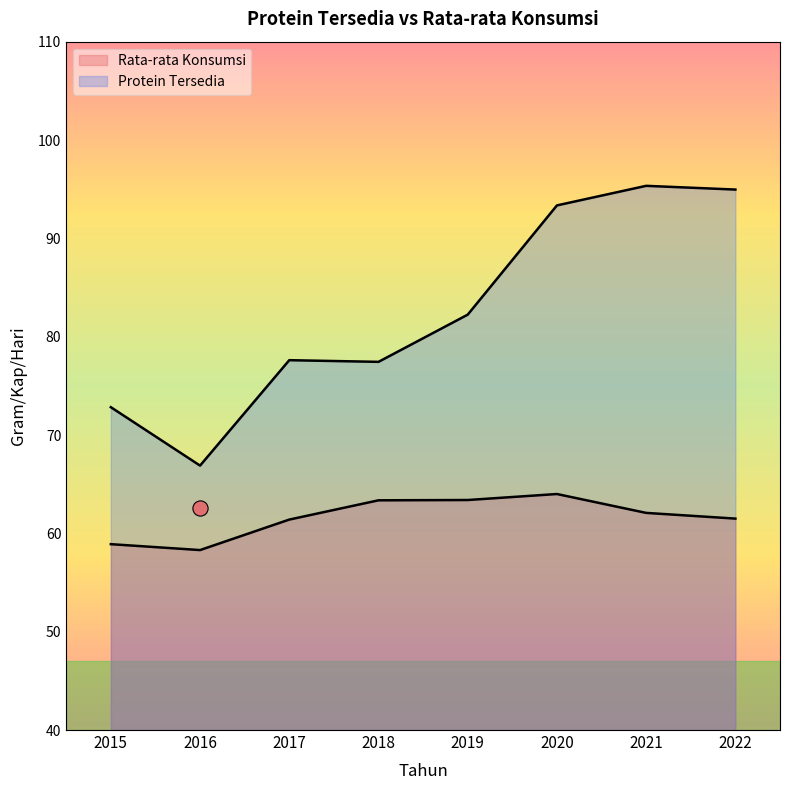

What are all the series names shown in the legend?

Protein Tersedia, Rata-rata Konsumsi